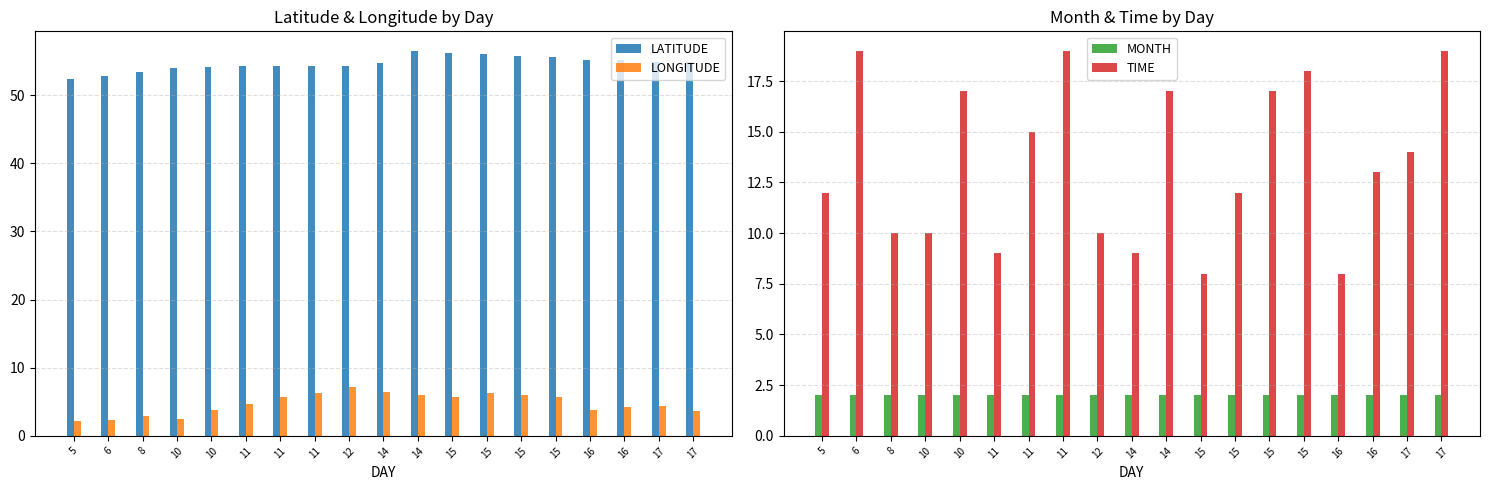

Reading right to left, what are all the values shown in this chart?

LATITUDE: 54.9	54.8	55.1	55.1	55.7	55.7	56.1	56.1	56.5	54.8	54.3	54.4	54.3	54.3	54.1	54.1	53.5	52.8	52.3
LONGITUDE: 3.7	4.4	4.2	3.8	5.8	6.0	6.3	5.7	6.0	6.4	7.2	6.3	5.6	4.6	3.8	2.5	2.9	2.3	2.2
MONTH: 2.0	2.0	2.0	2.0	2.0	2.0	2.0	2.0	2.0	2.0	2.0	2.0	2.0	2.0	2.0	2.0	2.0	2.0	2.0
TIME: 19.0	14.0	13.0	8.0	18.0	17.0	12.0	8.0	17.0	9.0	10.0	19.0	15.0	9.0	17.0	10.0	10.0	19.0	12.0